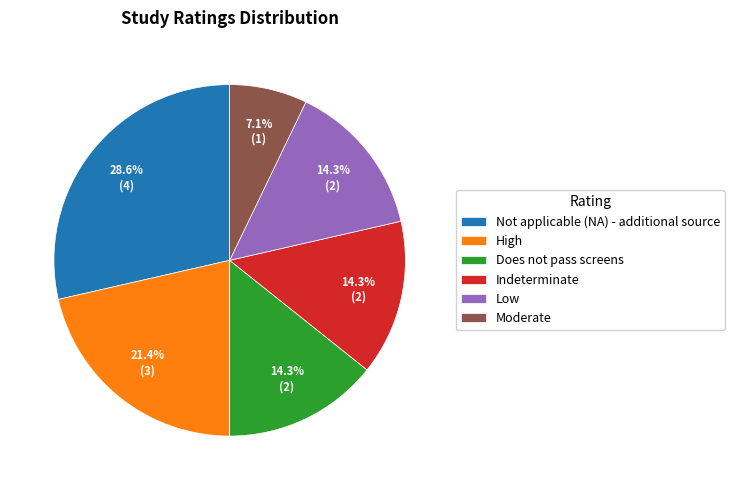

How many segments does this pie chart have?

6